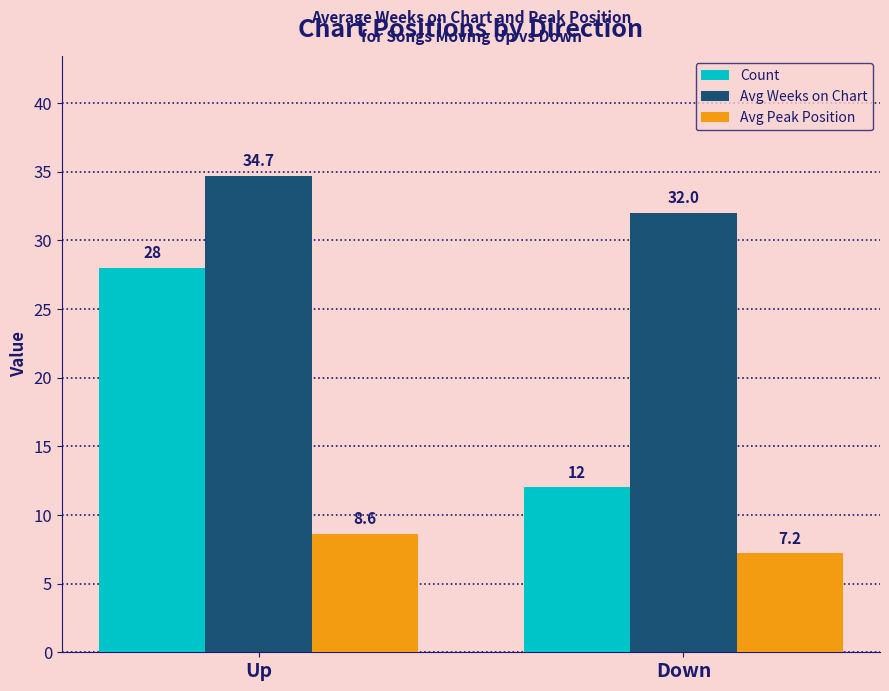

Which series changed the most between Up and Down?

Count